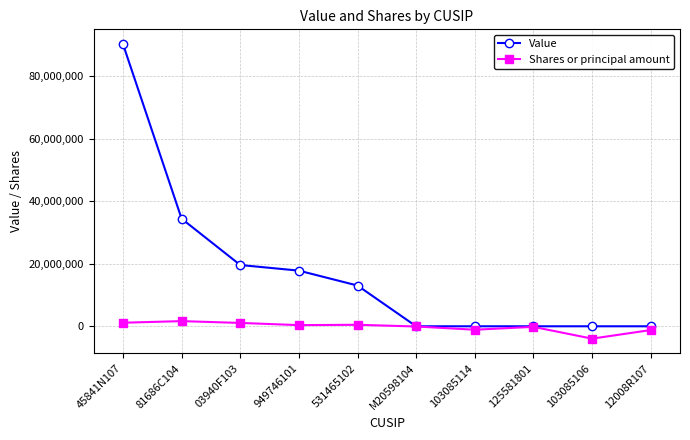

Which series has the largest range (max minus min)?

Value